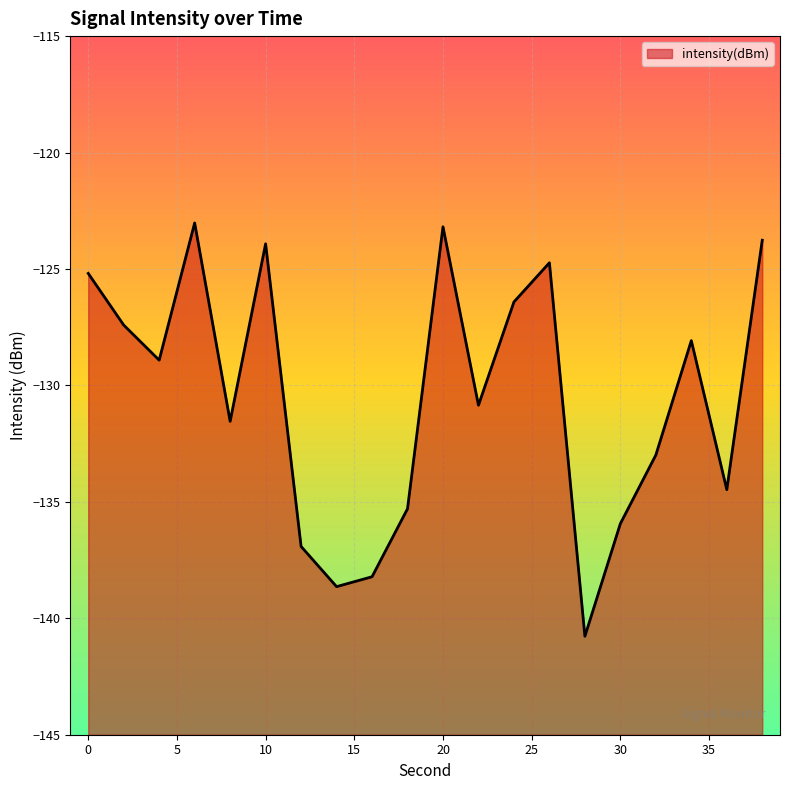

What is the change in value from 4 to 16?

-9.3